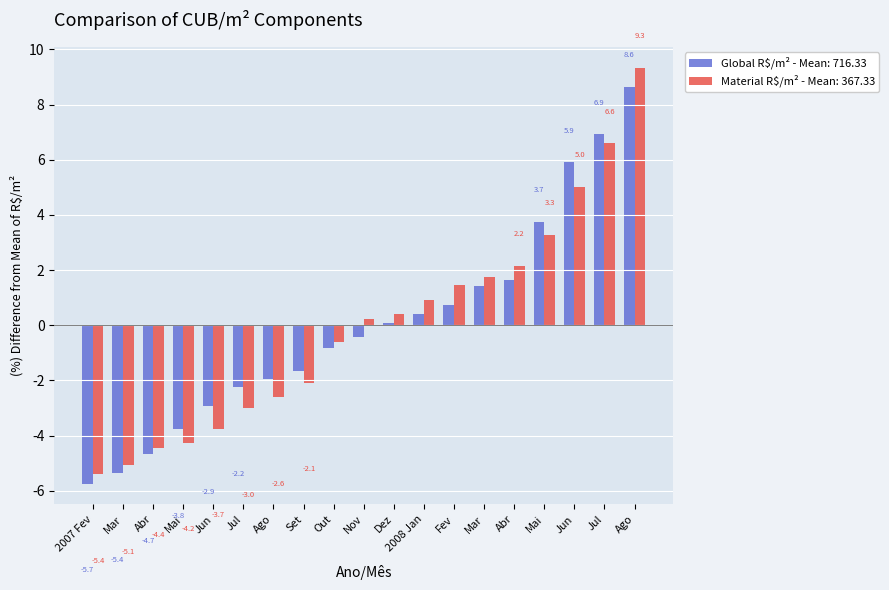

What is the label of the 16th bar from the right?

Mai